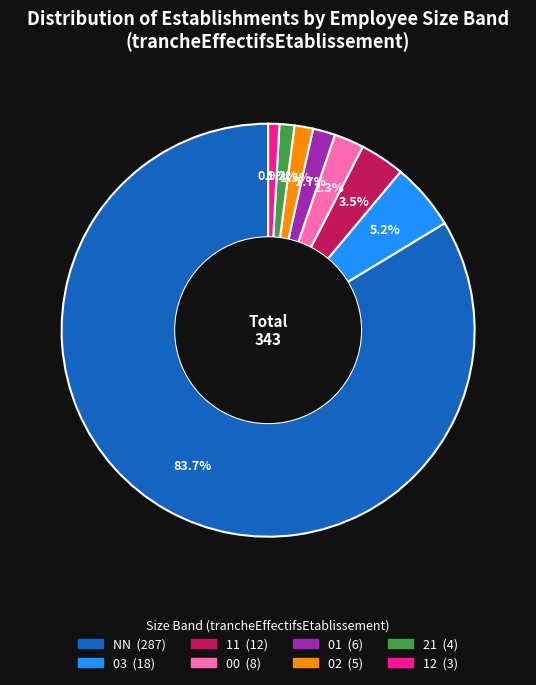

Which has a higher value, 03 or 11?

03